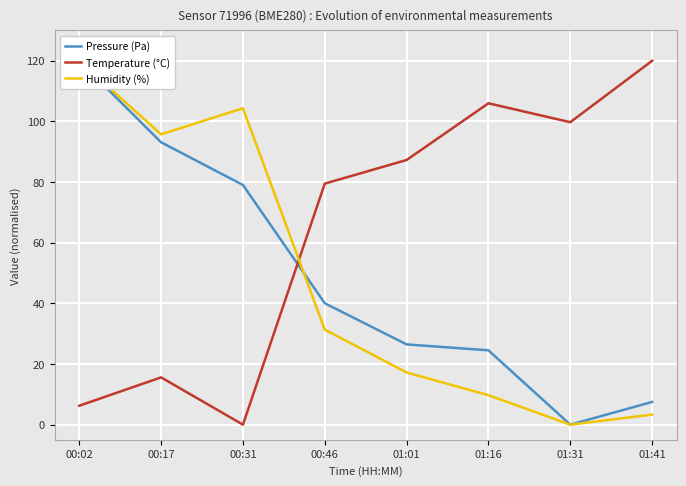

What is the total value across all series at 01:01?

130.9